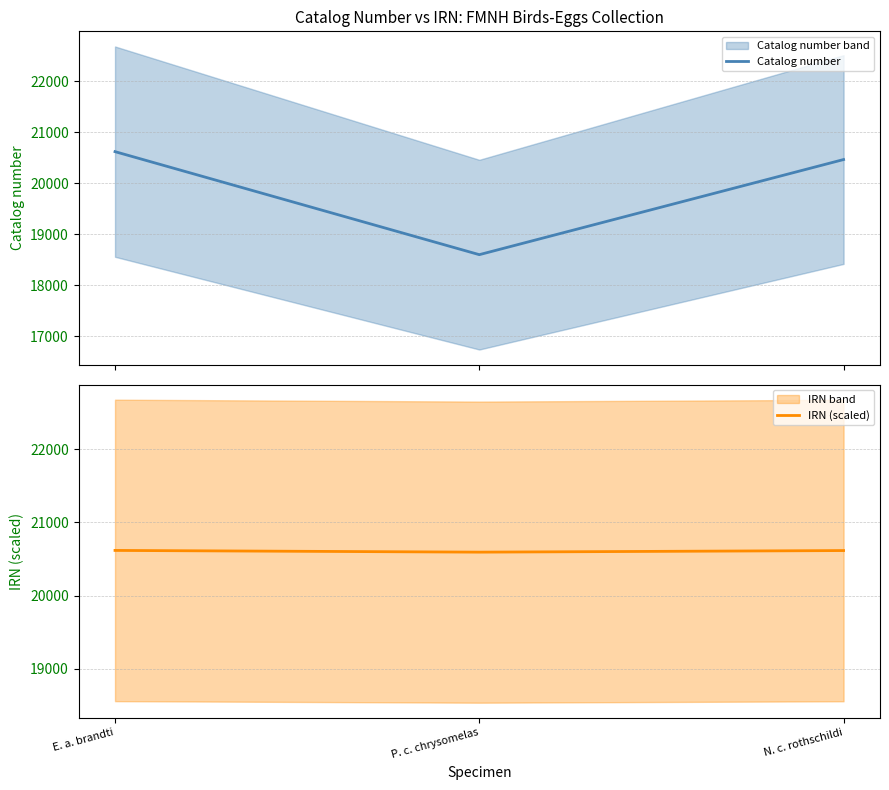

What is the total value across all series at P. c. chrysomelas?

39192.4